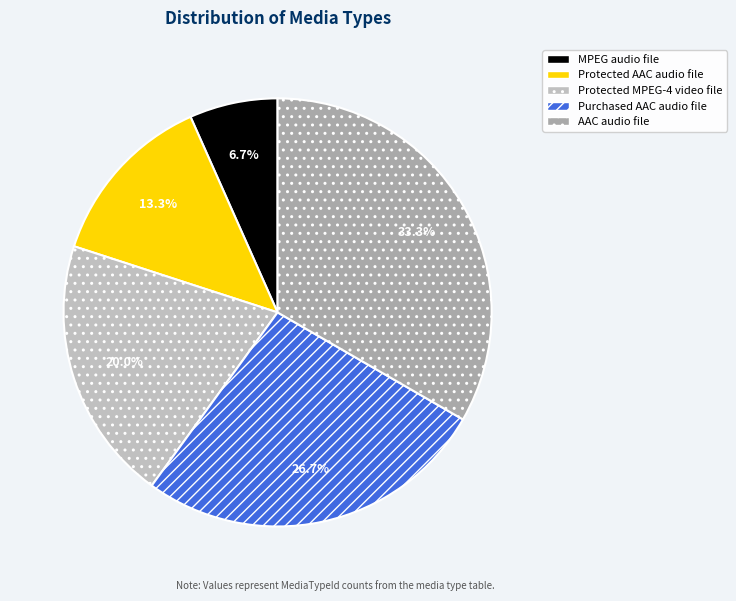

True or false: Protected MPEG-4 video file accounts for 20% of the total.

True